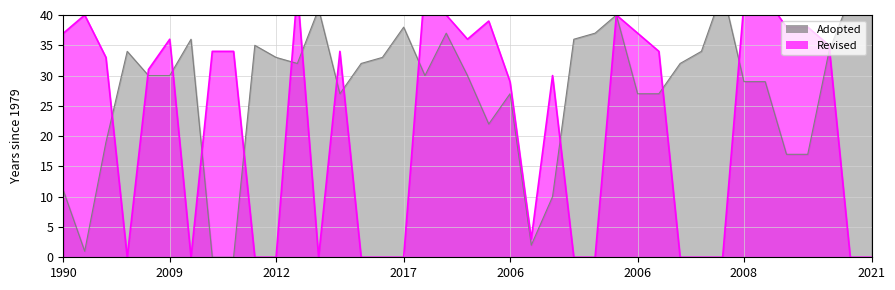

What is the change in value from 21 to 34?

-10